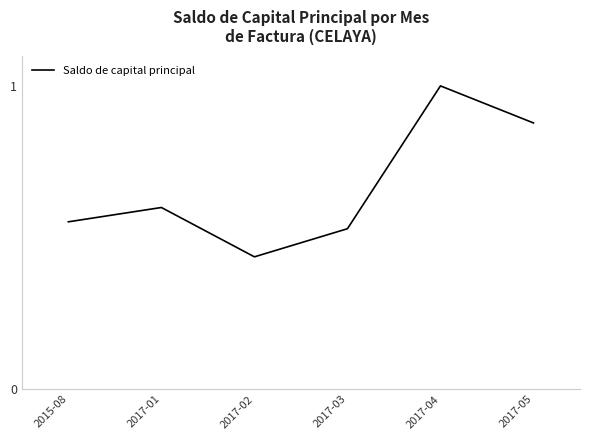

Which label corresponds to the largest value in the chart?

2017-04